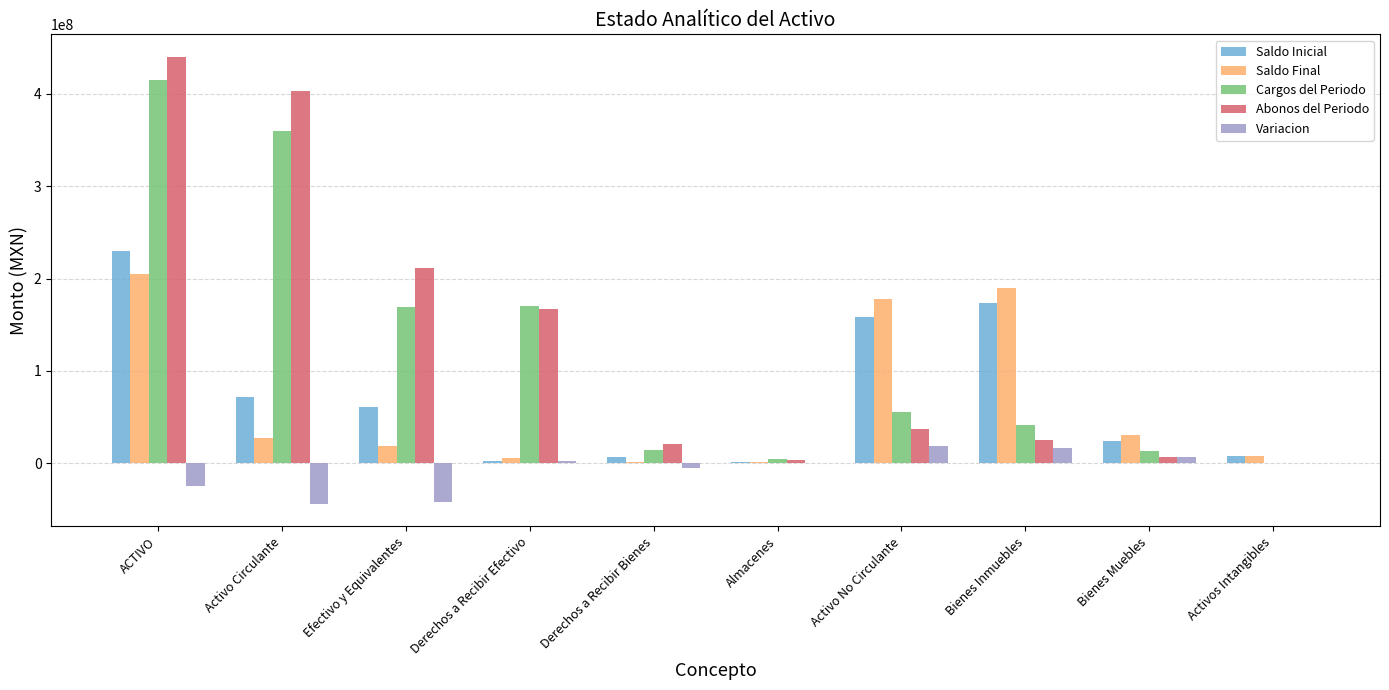

At which category does the chart reach its peak across all series?

ACTIVO